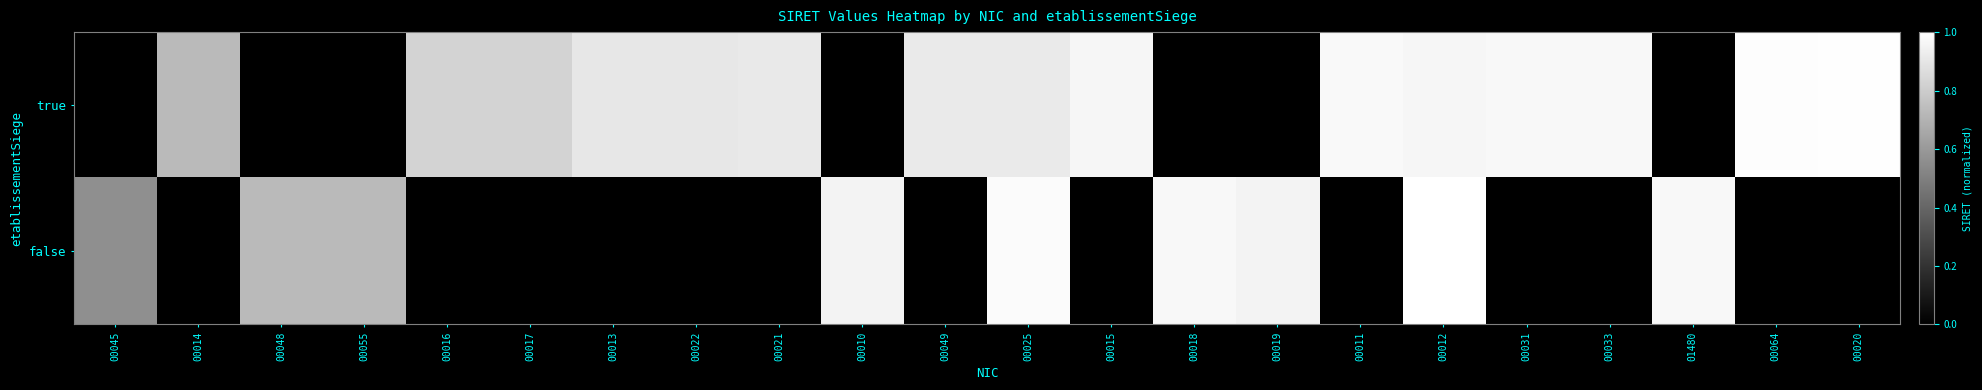

Reading left to right, list all the values displayed in this chart.

true: 00045=0.0	00014=0.7	00048=0.0	00055=0.0	00016=0.8	00017=0.8	00013=0.9	00022=0.9	00021=0.9	00010=0.0	00049=0.9	00025=0.9	00015=1.0	00018=0.0	00019=0.0	00011=1.0	00012=1.0	00031=1.0	00033=1.0	01480=0.0	00064=1.0	00020=1.0
false: 00045=0.6	00014=0.0	00048=0.7	00055=0.7	00016=0.0	00017=0.0	00013=0.0	00022=0.0	00021=0.0	00010=1.0	00049=0.0	00025=1.0	00015=0.0	00018=1.0	00019=1.0	00011=0.0	00012=1.0	00031=0.0	00033=0.0	01480=1.0	00064=0.0	00020=0.0